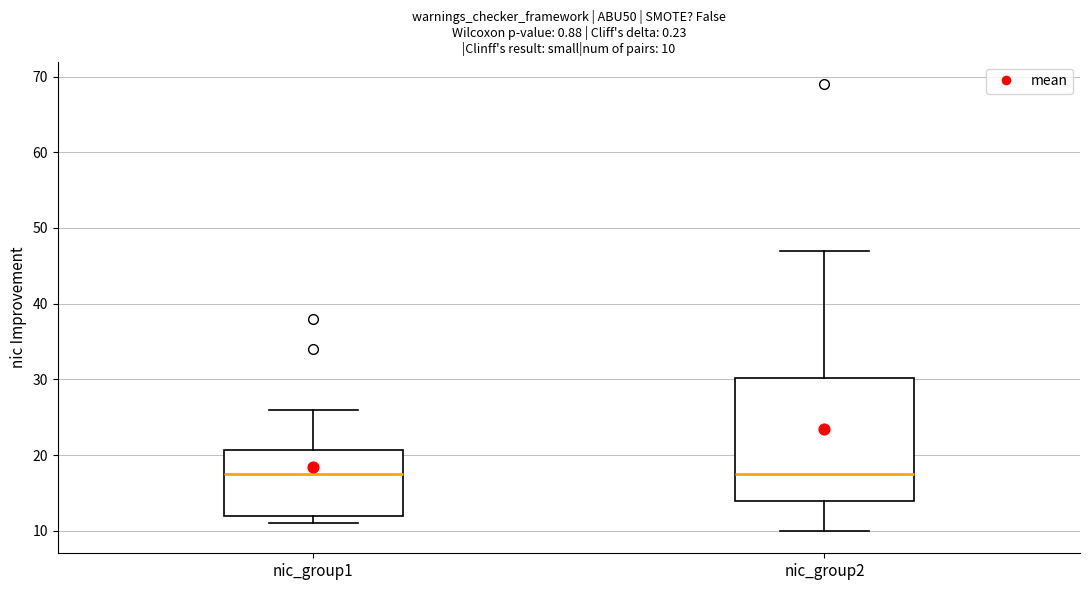

Which box is the tallest, from its lower edge to its upper edge?

nic_group2